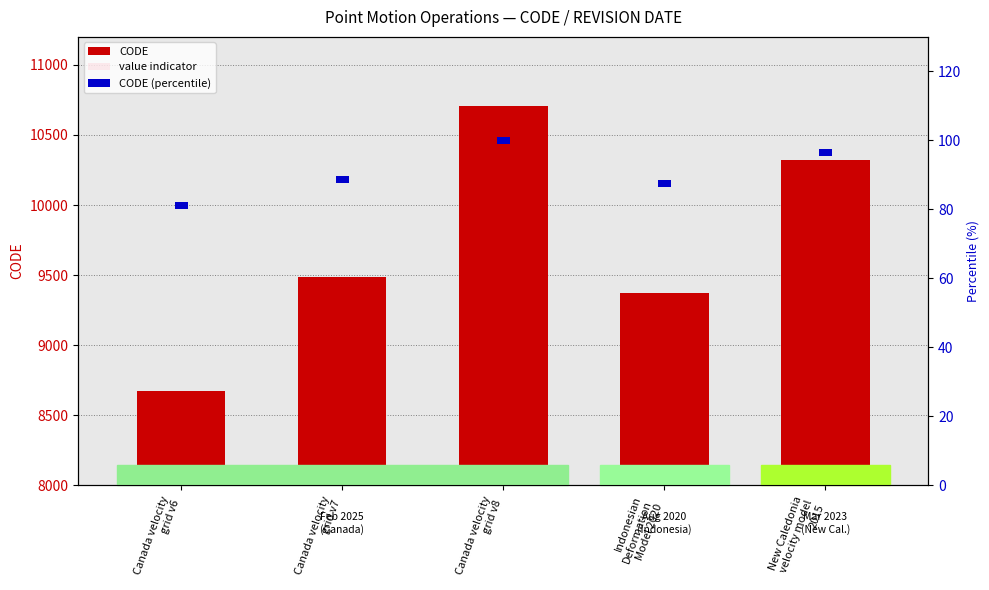

What is the sum of all CODE (percentile) values?

10